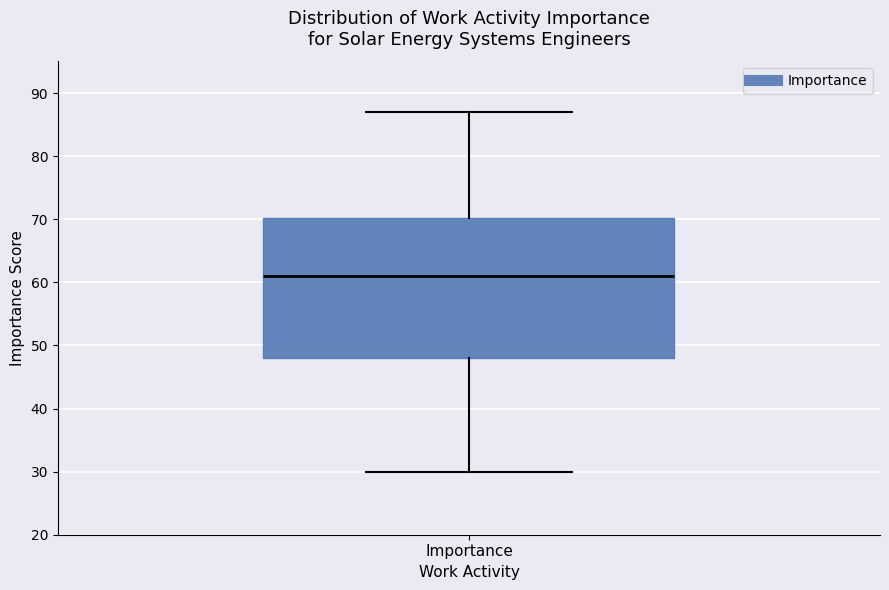

Transcribe this box plot: give where the median line is, the range the box spans, and where the two whiskers end, as read against the y-axis. The values are not printed on the chart, so give them approximately, as read against the axis.

median 61, box 48 to 70, whiskers 30 to 87